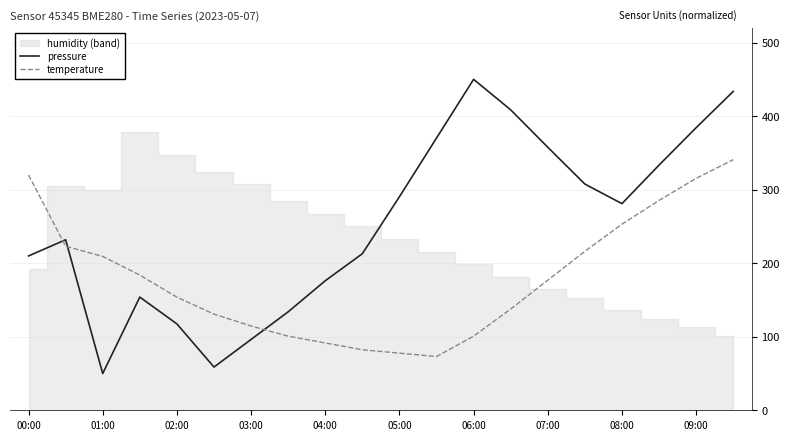

Which series ends up on top after the final intersection of temperature and pressure?

pressure